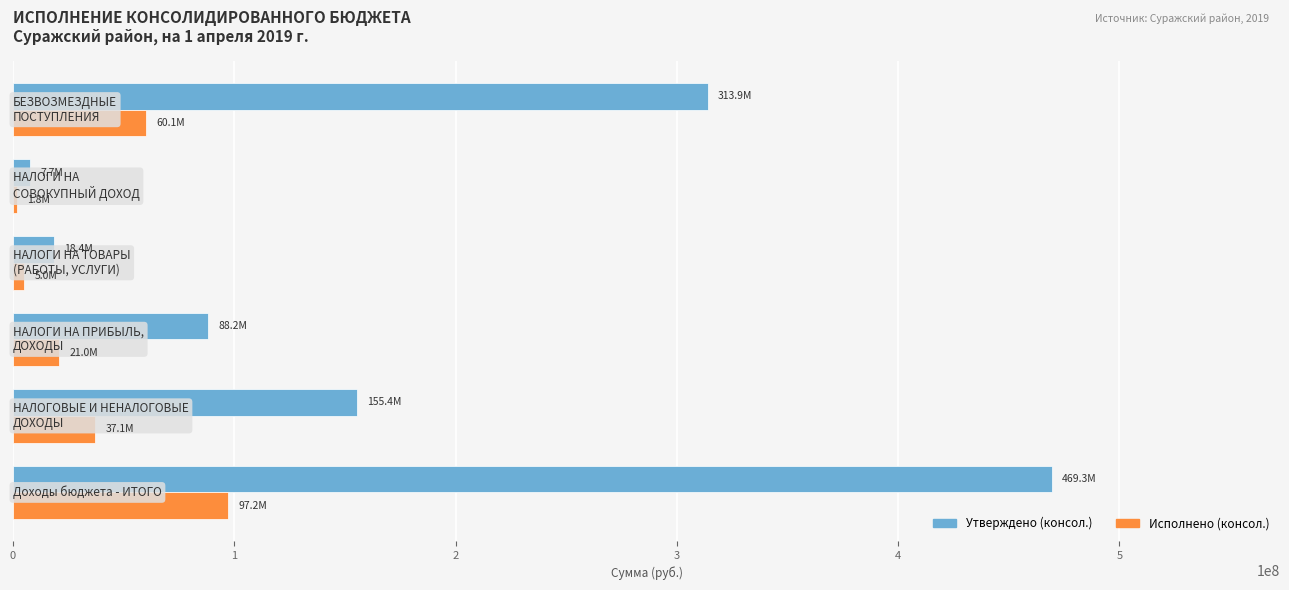

What are all the series names shown in the legend?

Утверждено (консол.), Исполнено (консол.)